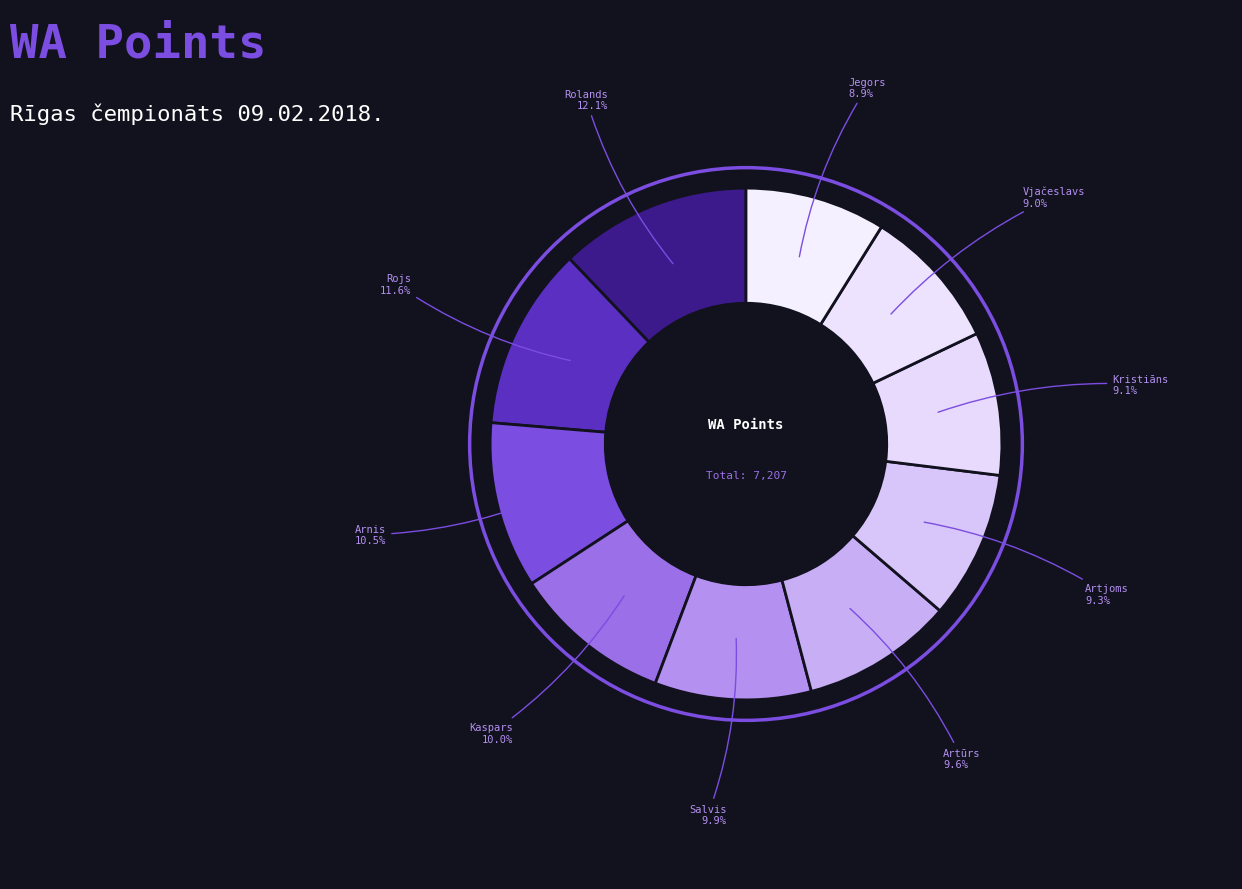

How many segments does this pie chart have?

10